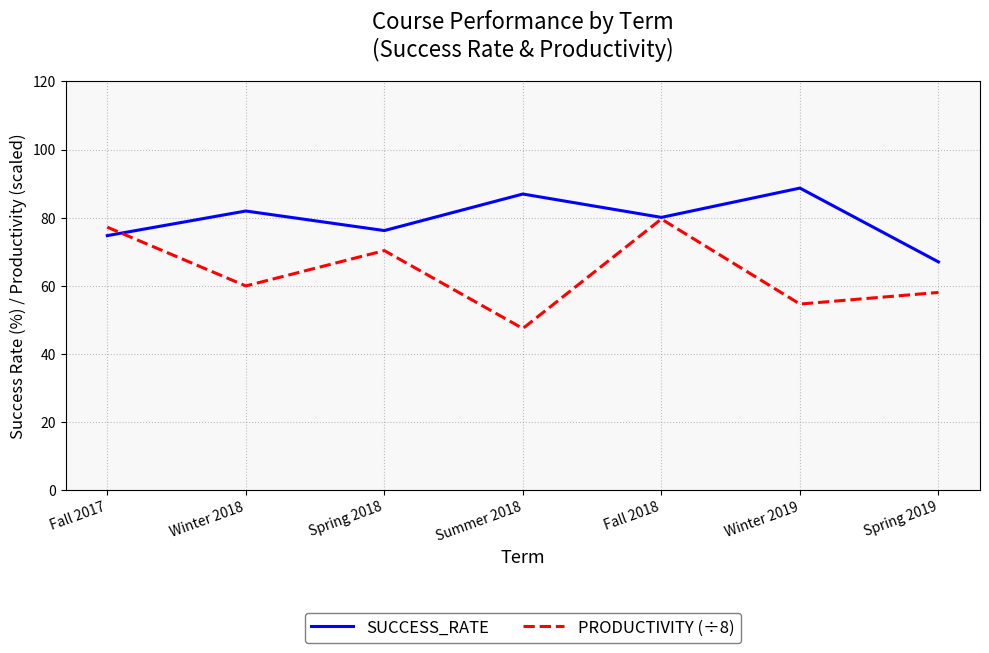

What are all the series names shown in the legend?

SUCCESS_RATE, PRODUCTIVITY (÷8)